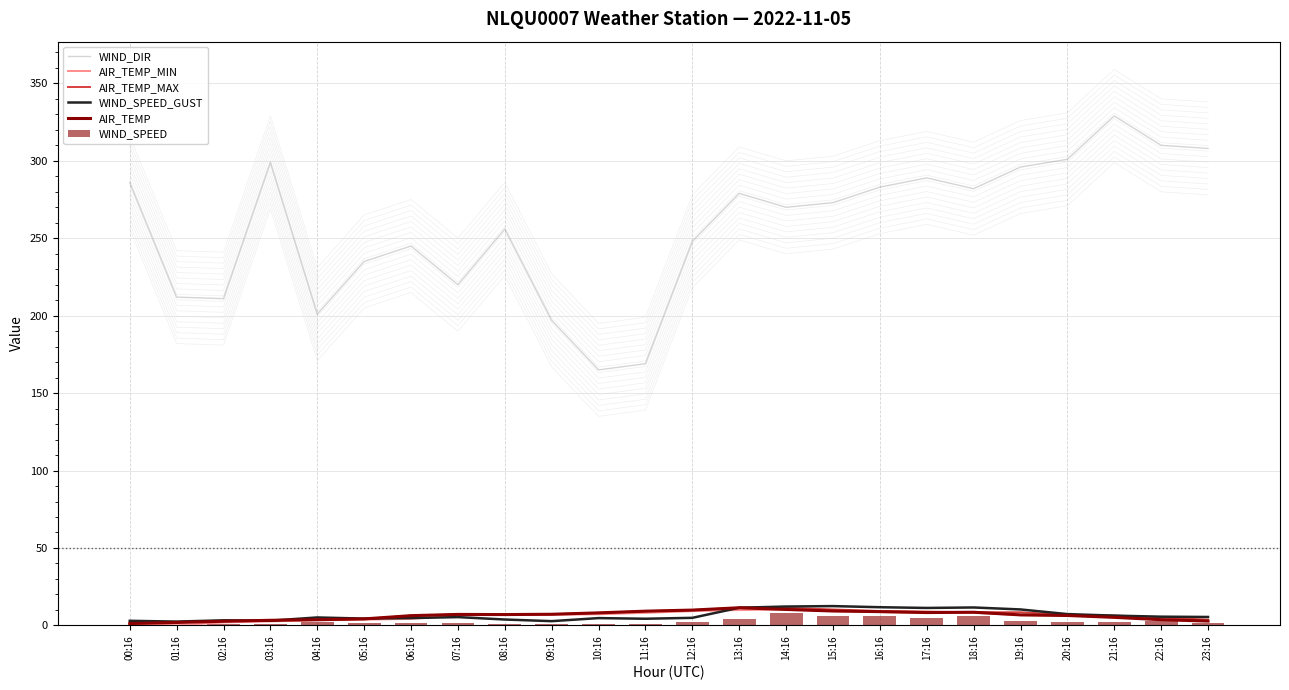

Reading left to right, extract all data points from this chart.

WIND_DIR: 00:16=286.0	01:16=212.0	02:16=211.0	03:16=299.0	04:16=201.0	05:16=235.0	06:16=245.0	07:16=220.0	08:16=256.0	09:16=197.0	10:16=165.0	11:16=169.0	12:16=248.0	13:16=279.0	14:16=270.0	15:16=273.0	16:16=283.0	17:16=289.0	18:16=282.0	19:16=296.0	20:16=301.0	21:16=329.0	22:16=310.0	23:16=308.0
AIR_TEMP_MIN: 00:16=0.7	01:16=0.1	02:16=1.9	03:16=2.6	04:16=3.3	05:16=3.7	06:16=4.2	07:16=6.3	08:16=7.0	09:16=6.9	10:16=7.2	11:16=8.1	12:16=9.2	13:16=9.9	14:16=10.3	15:16=9.3	16:16=8.6	17:16=8.2	18:16=8.2	19:16=6.6	20:16=6.4	21:16=5.2	22:16=3.7	23:16=2.8
AIR_TEMP_MAX: 00:16=1.3	01:16=1.9	02:16=2.7	03:16=3.3	04:16=3.7	05:16=4.2	06:16=6.3	07:16=7.1	08:16=7.2	09:16=7.2	10:16=8.1	11:16=9.2	12:16=9.9	13:16=11.4	14:16=11.4	15:16=10.3	16:16=9.3	17:16=8.9	18:16=8.5	19:16=8.5	20:16=6.8	21:16=6.4	22:16=5.1	23:16=3.7
WIND_SPEED_GUST: 00:16=3.0	01:16=2.5	02:16=3.3	03:16=3.1	04:16=5.1	05:16=4.4	06:16=4.8	07:16=5.4	08:16=3.8	09:16=2.8	10:16=4.7	11:16=4.3	12:16=4.9	13:16=11.4	14:16=12.2	15:16=12.5	16:16=11.8	17:16=11.3	18:16=11.6	19:16=10.3	20:16=7.3	21:16=6.3	22:16=5.6	23:16=5.4
AIR_TEMP: 00:16=1.2	01:16=1.9	02:16=2.7	03:16=3.3	04:16=3.7	05:16=4.2	06:16=6.3	07:16=7.1	08:16=7.0	09:16=7.2	10:16=8.1	11:16=9.2	12:16=9.9	13:16=11.4	14:16=10.3	15:16=9.3	16:16=8.9	17:16=8.3	18:16=8.5	19:16=6.8	20:16=6.4	21:16=5.2	22:16=3.7	23:16=2.8
WIND_SPEED: 00:16=0.4	01:16=0.3	02:16=0.8	03:16=1.1	04:16=1.9	05:16=1.3	06:16=1.8	07:16=1.4	08:16=0.9	09:16=1.1	10:16=1.2	11:16=1.0	12:16=2.1	13:16=4.2	14:16=8.1	15:16=5.8	16:16=6.1	17:16=4.8	18:16=6.1	19:16=2.5	20:16=2.5	21:16=2.3	22:16=2.5	23:16=1.2